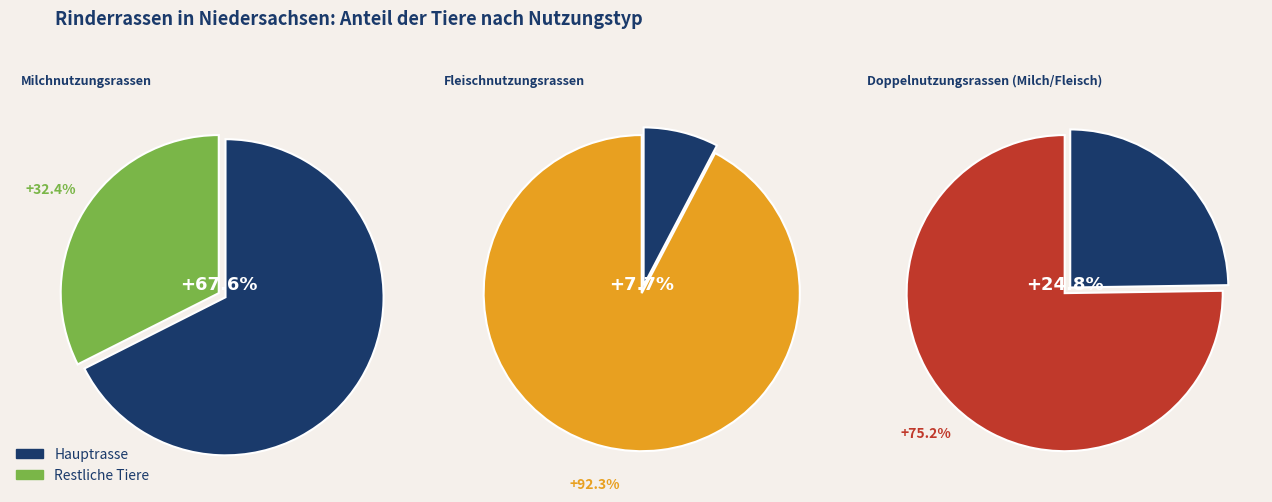

Approximately how many times larger is the value at Doppelnutzungsrassen (Milch/Fleisch) compared to Milchnutzungsrassen?

0.4